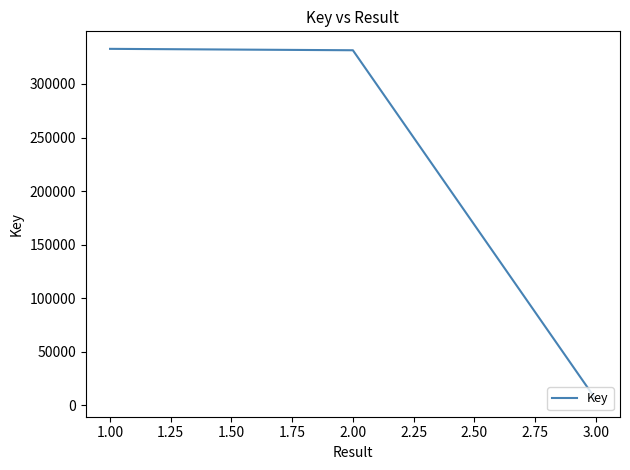

What is the maximum value shown in the chart?

332769